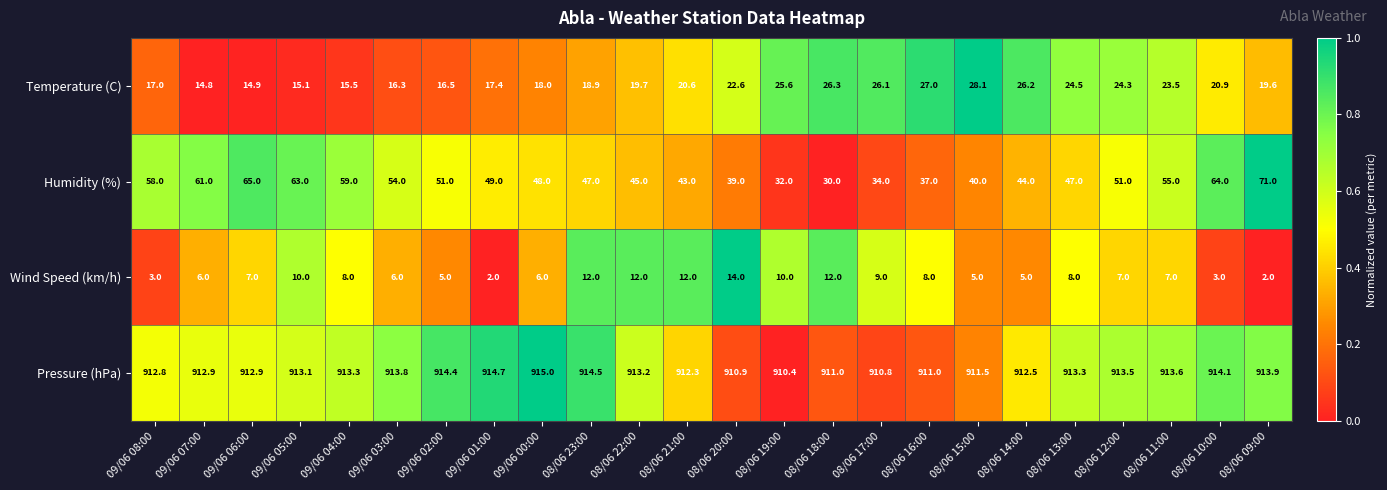

What is the minimum value for Pressure (hPa)?

910.4